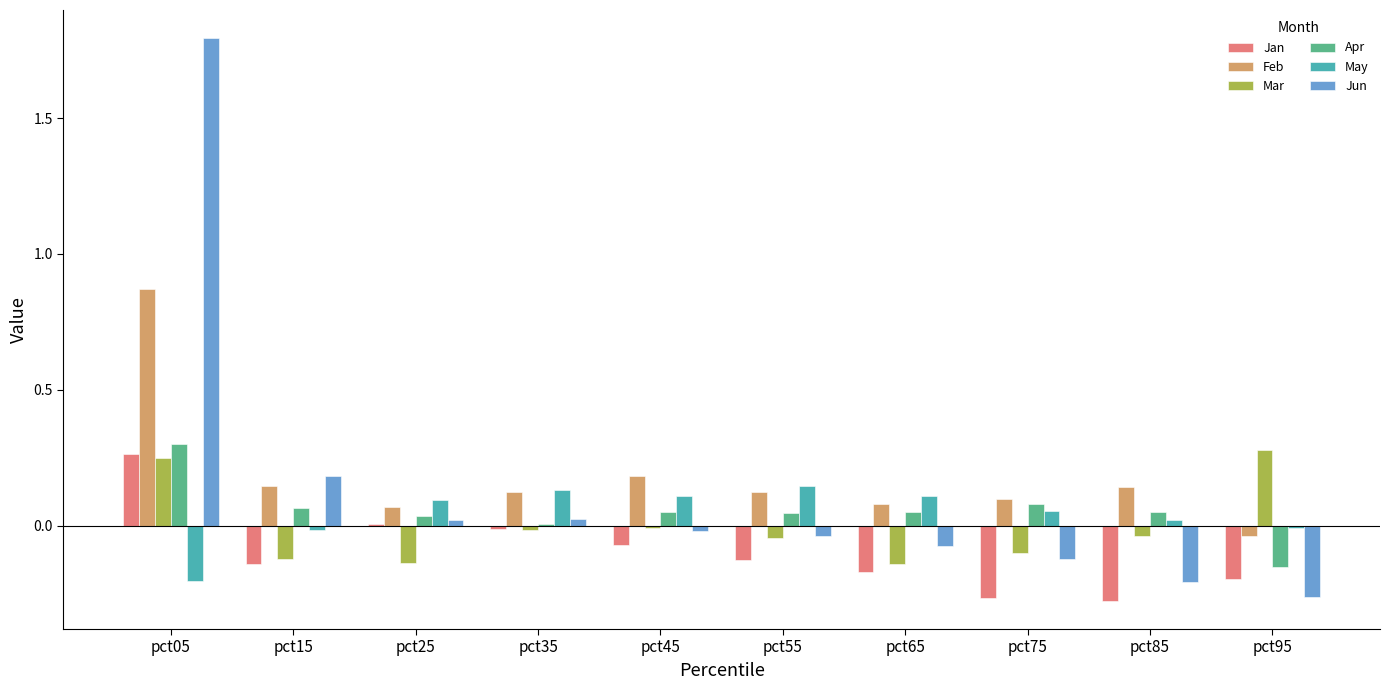

Are the bars grouped side by side (vs. stacked)?

Yes